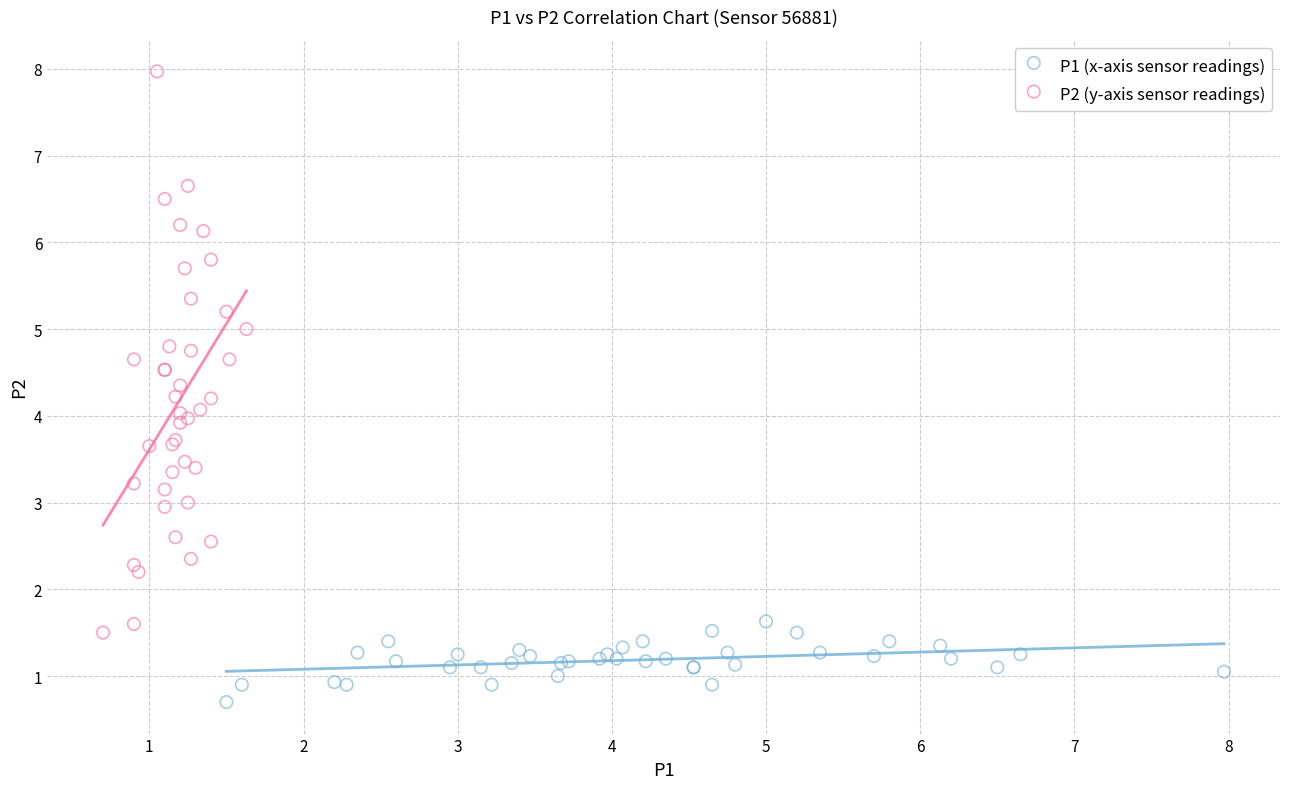

Which series has the widest spread of Y values?

P2 (y-axis sensor readings)